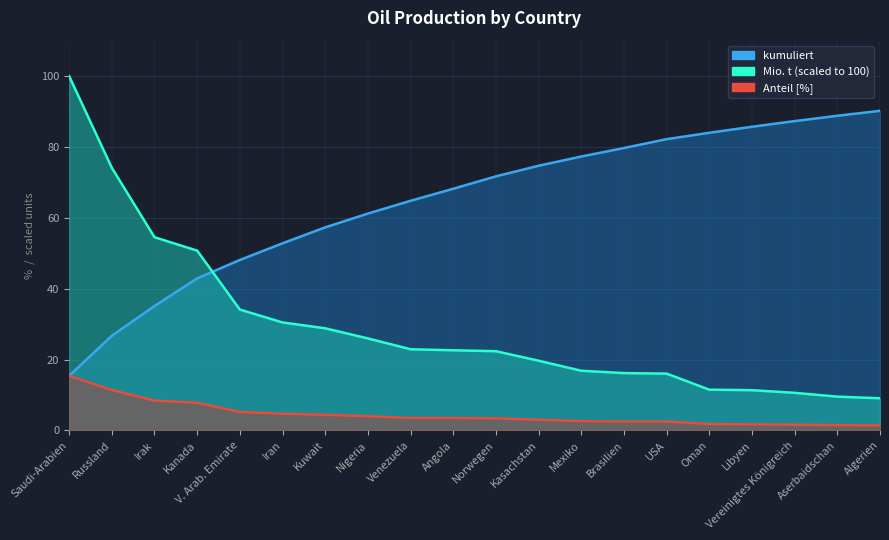

Between Iran and Algerien, which series saw the biggest shift?

kumuliert